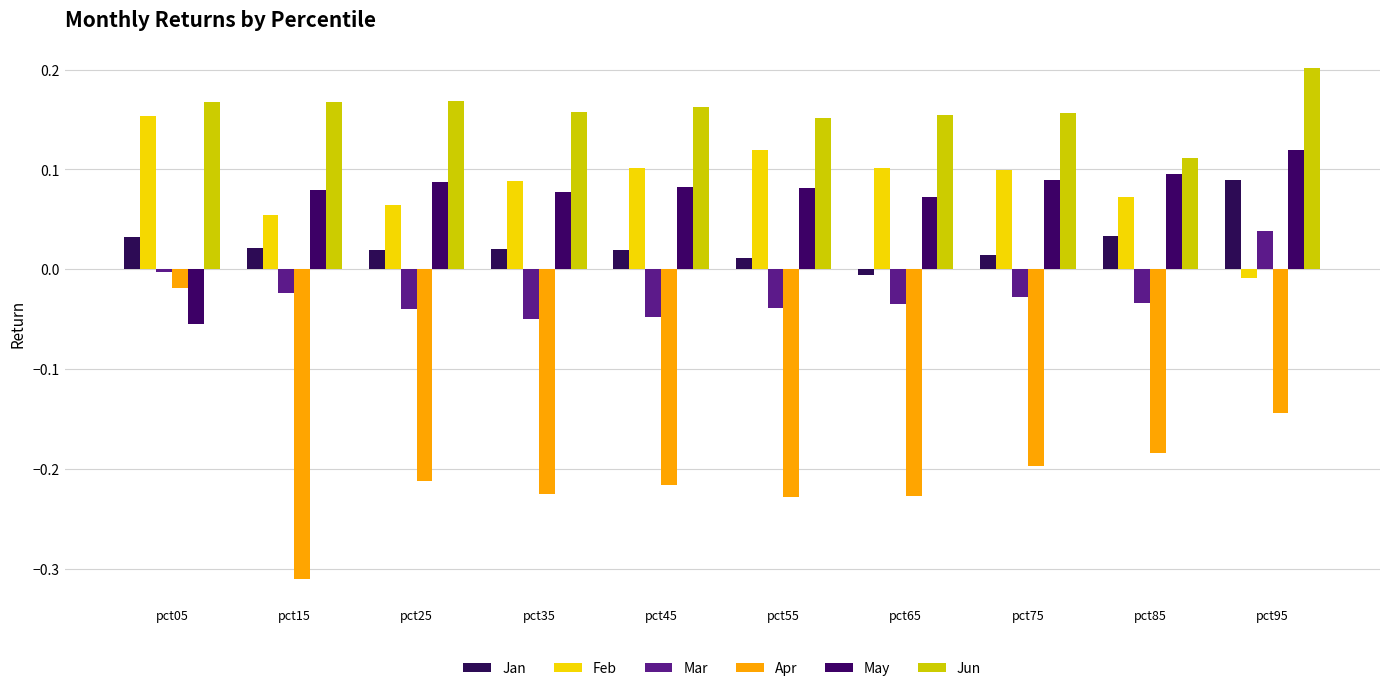

At which label does Mar reach its minimum?

pct35